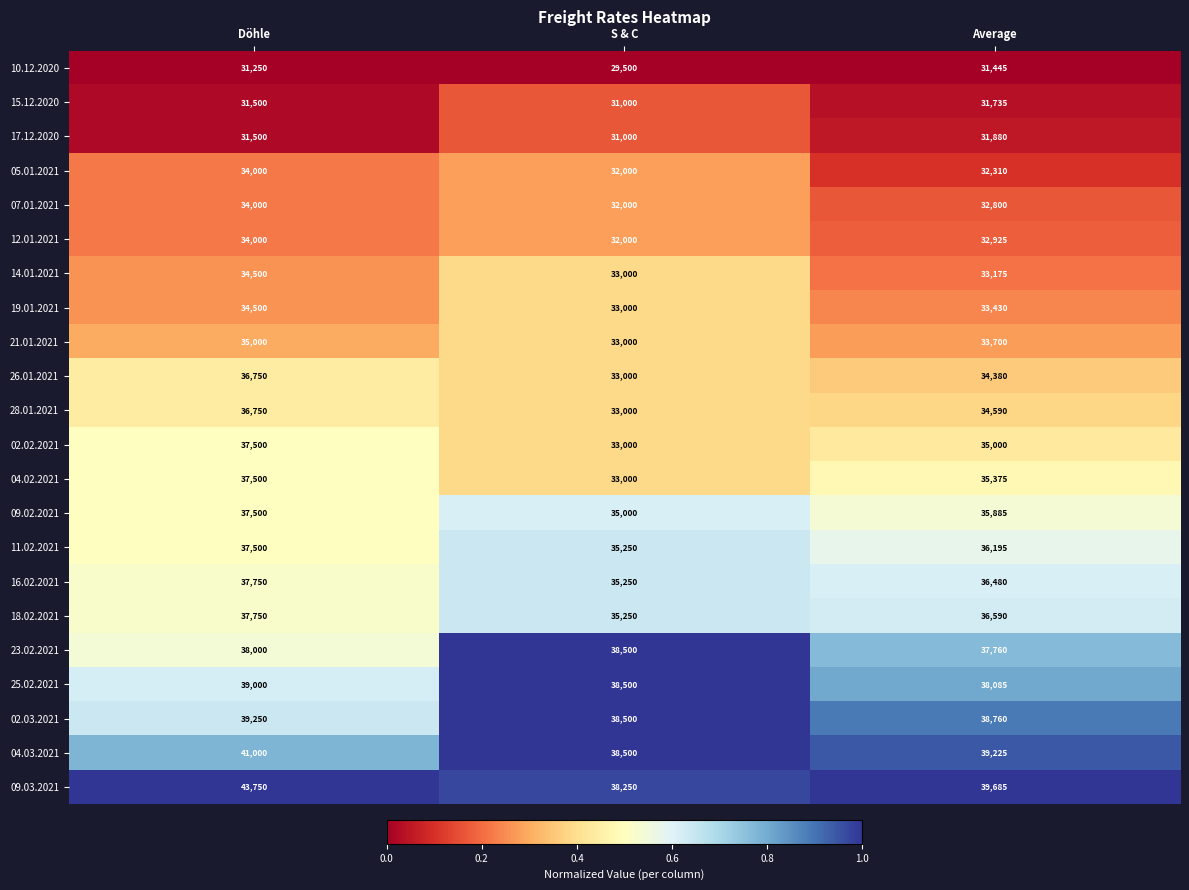

At how many categories does at least one series exceed 30619?

3